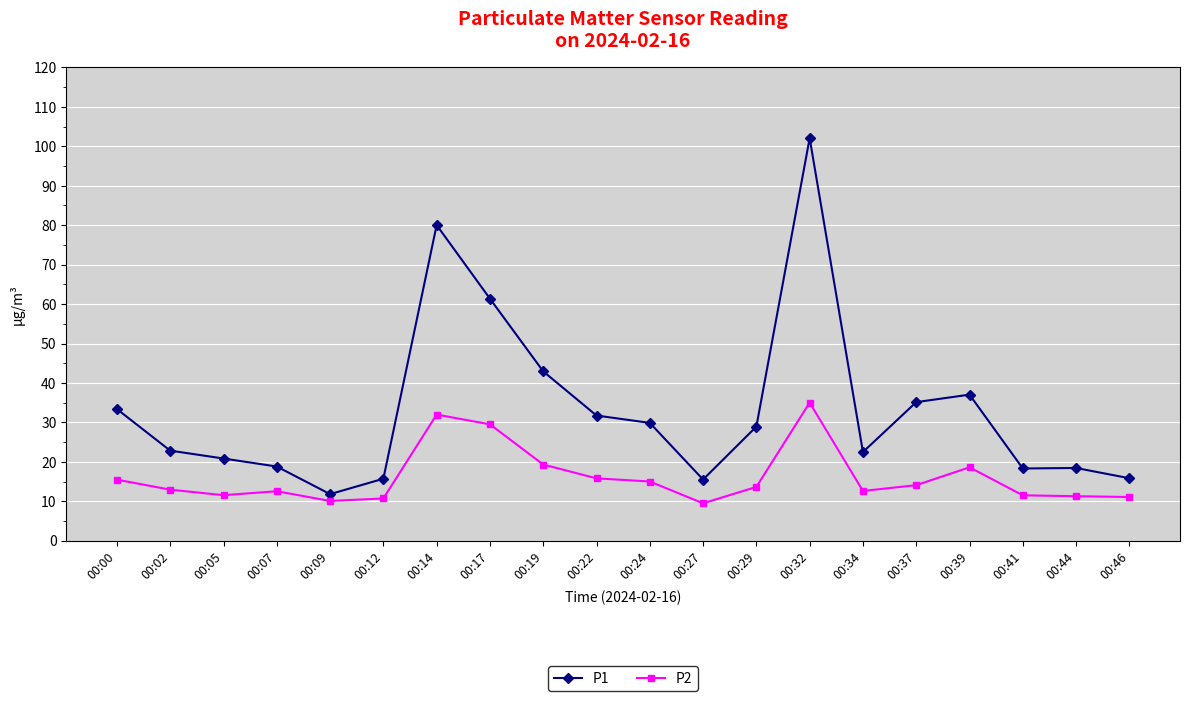

Which label corresponds to the largest value in the chart?

00:32